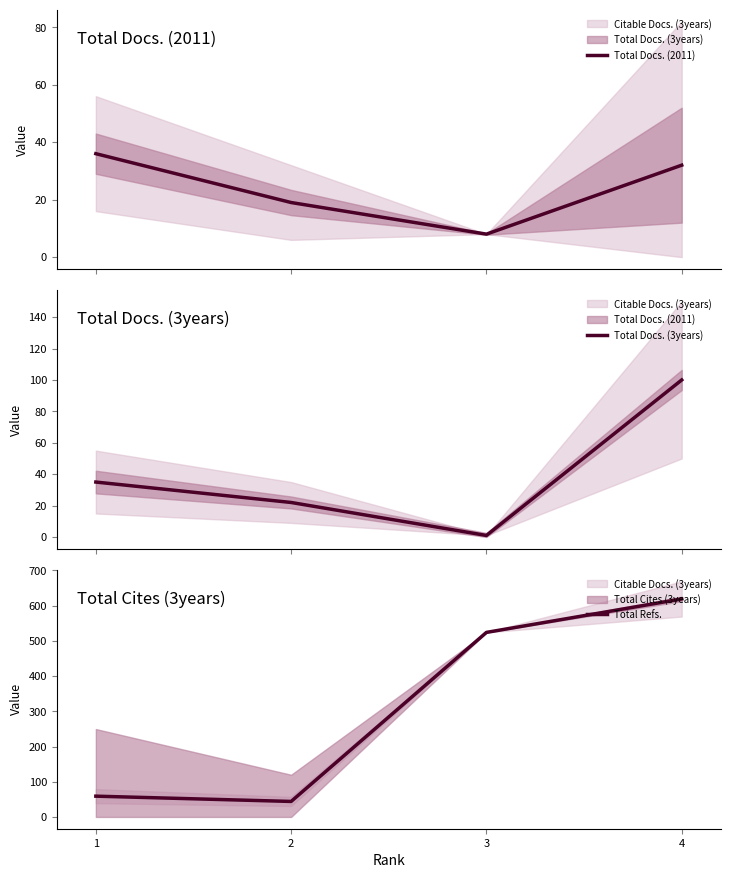

What is the difference between the maximum and minimum values in the Total Docs. (2011) series?

28